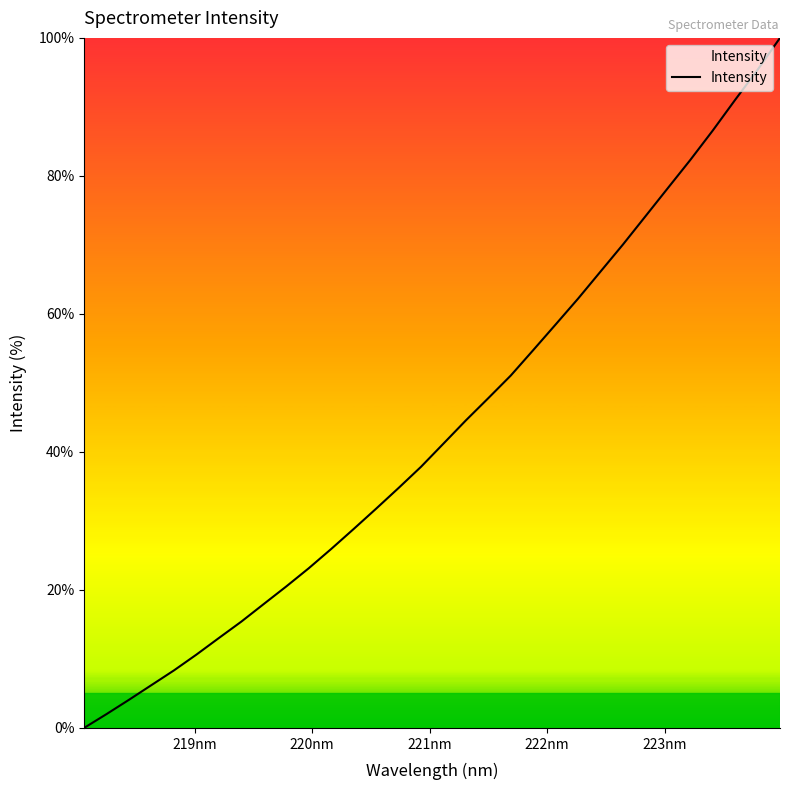

What is the greatest value displayed?

100.0